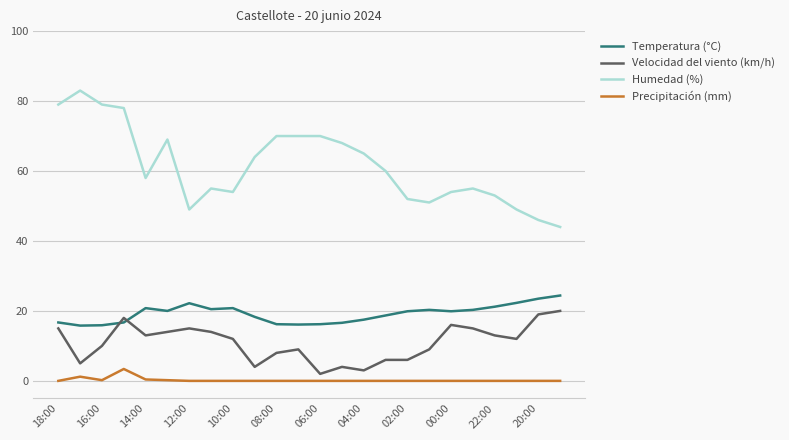

List the series in order of their peak value, highest first.

Humedad (%), Temperatura (°C), Velocidad del viento (km/h), Precipitación (mm)